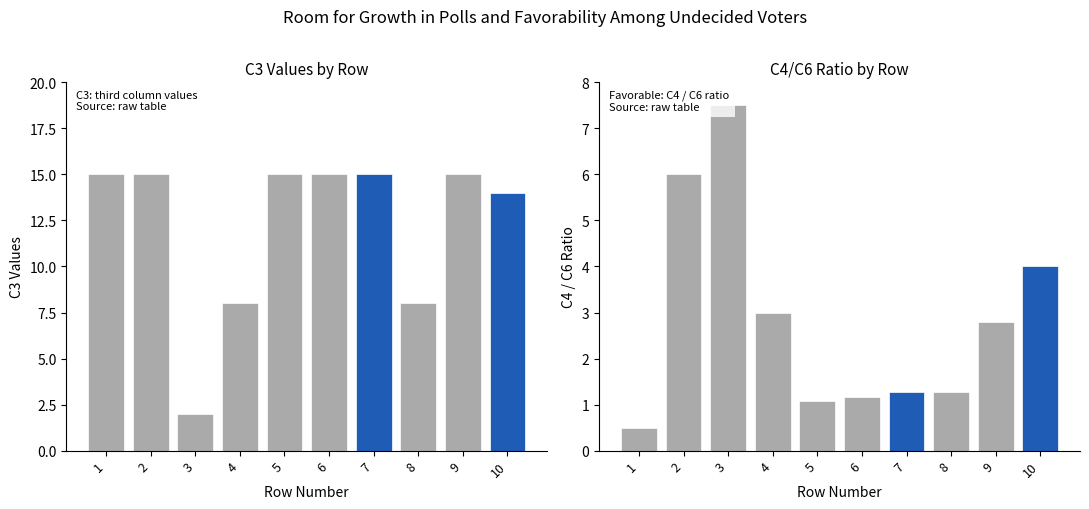

Reading left to right, transcribe all the data shown in this chart.

C3: 15.0	15.0	2.0	8.0	15.0	15.0	15.0	8.0	15.0	14.0
C4/C6: 0.5	6.0	7.5	3.0	1.1	1.2	1.3	1.3	2.8	4.0